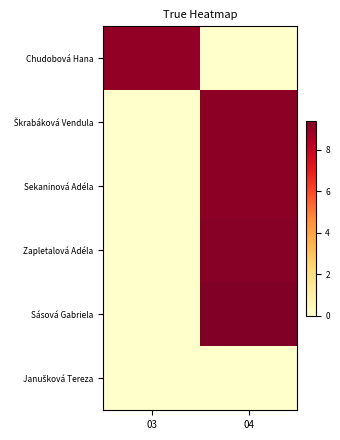

Count the number of data series in this chart.

6